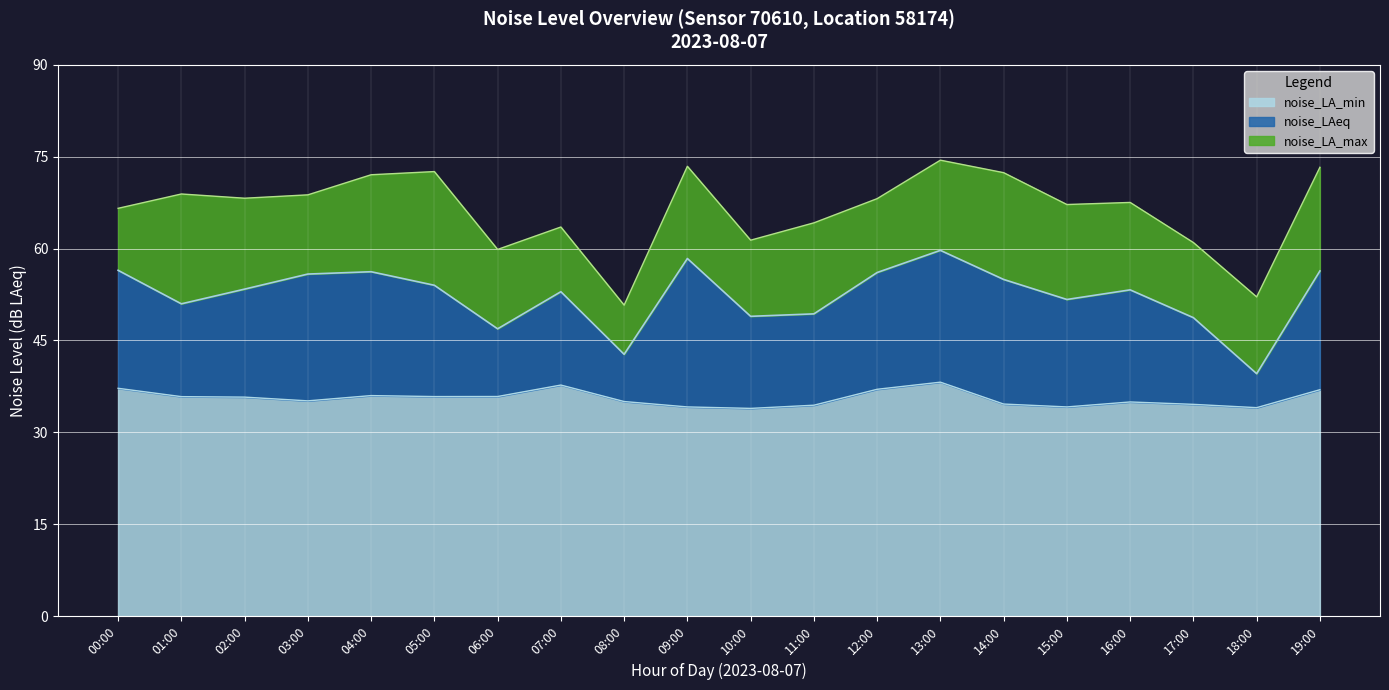

Is it true that noise_LA_max equals 17.6 at 09:00?

False